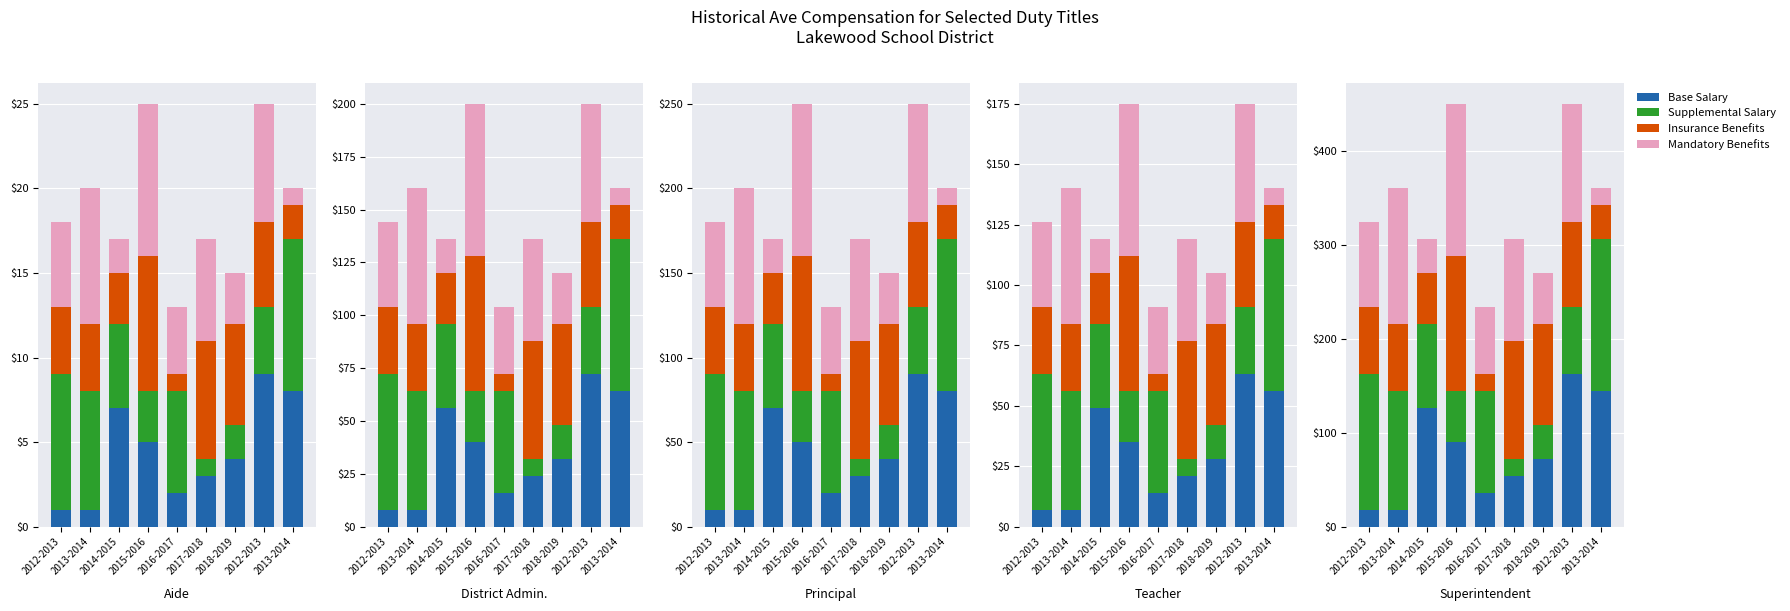

Which category has the lowest value in the Supplemental Salary series?

2017-2018